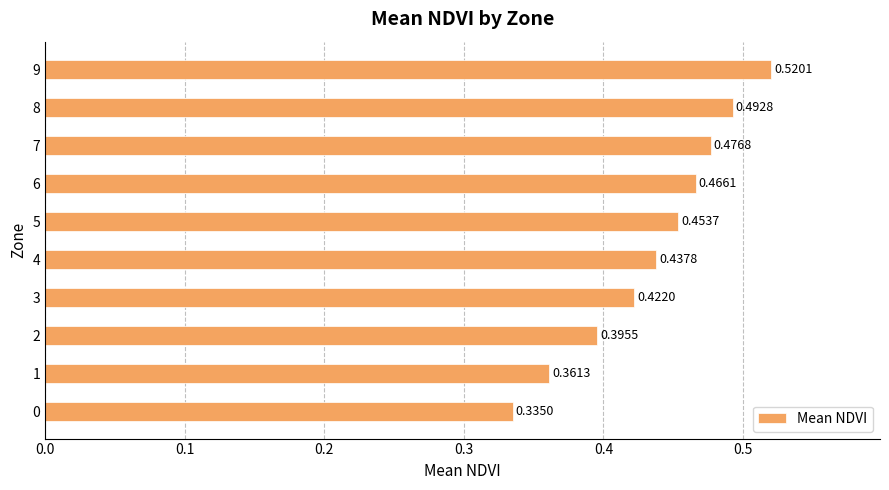

What is the difference between the second highest and minimum values?

0.2